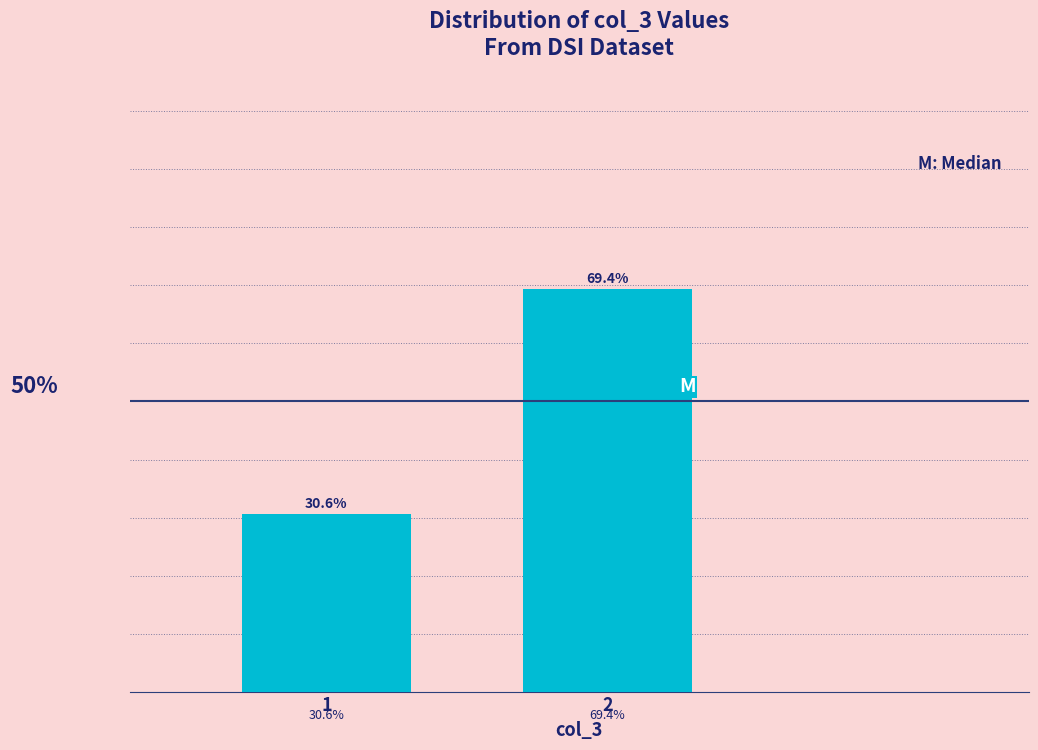

List the labels in order of value, smallest first.

1, 2